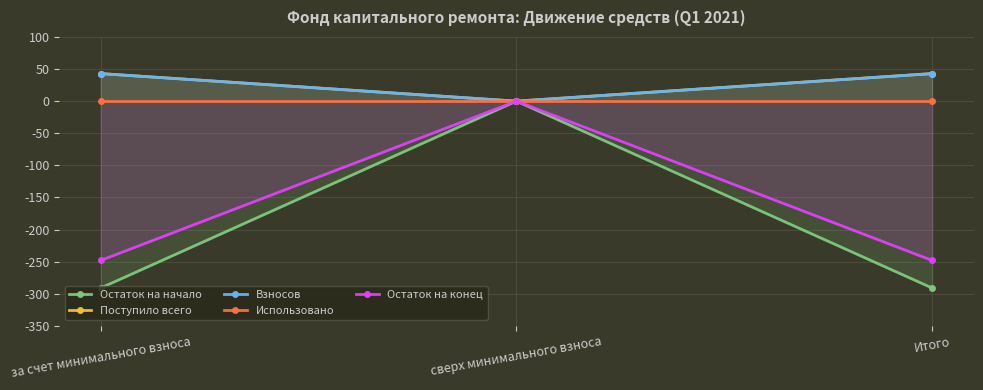

How many data points in Остаток на конец are less than -248?

2